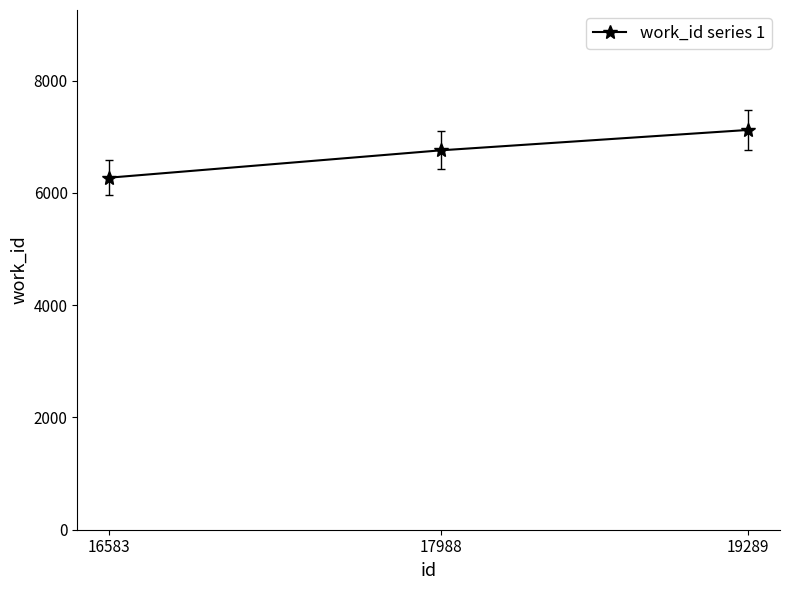

What is the maximum value shown in the chart?

7120